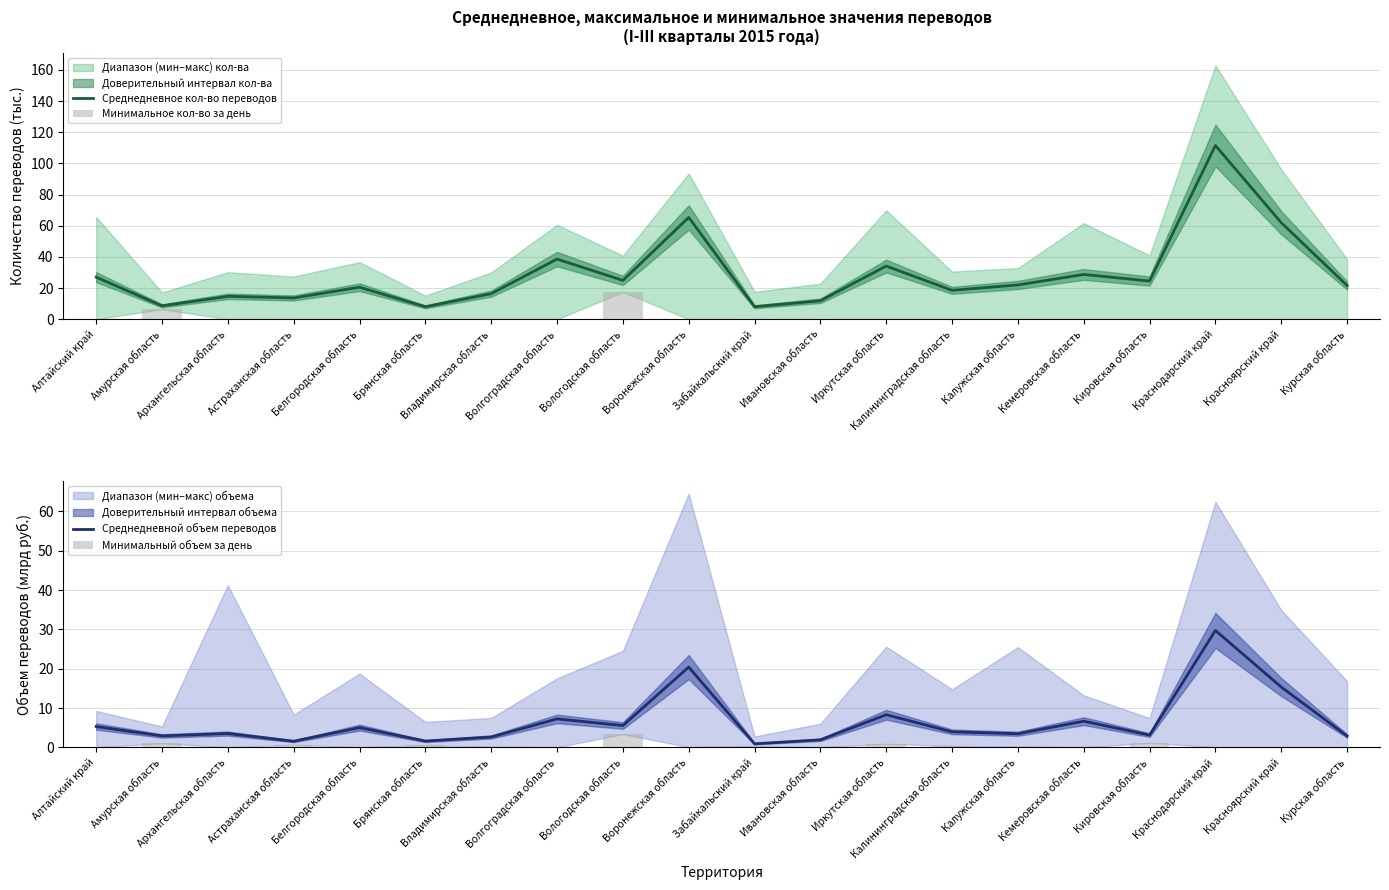

Read the Среднедневное кол-во переводов value at Брянская область.

8.0